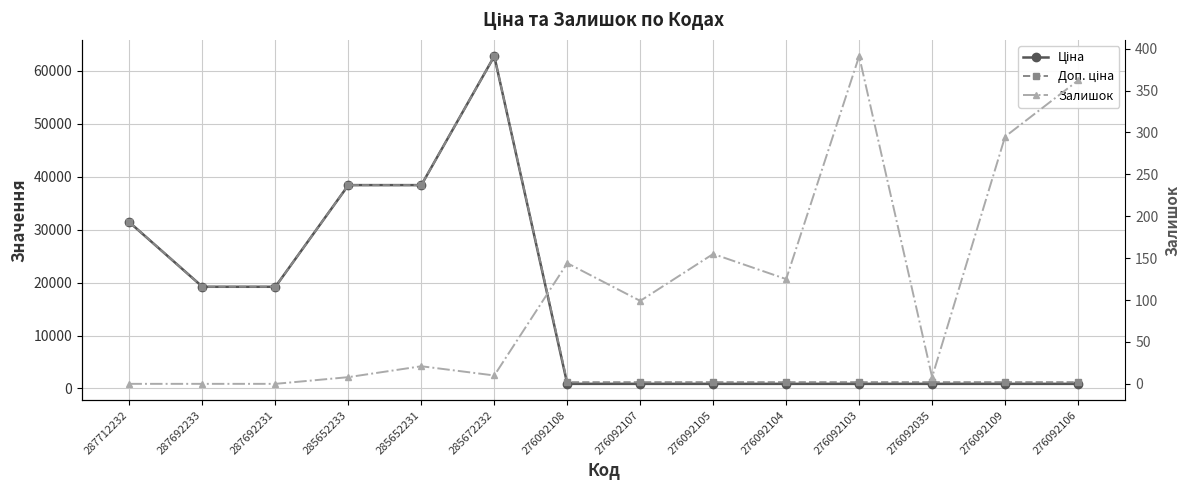

What is the sum of all Ціна values?

216424.5